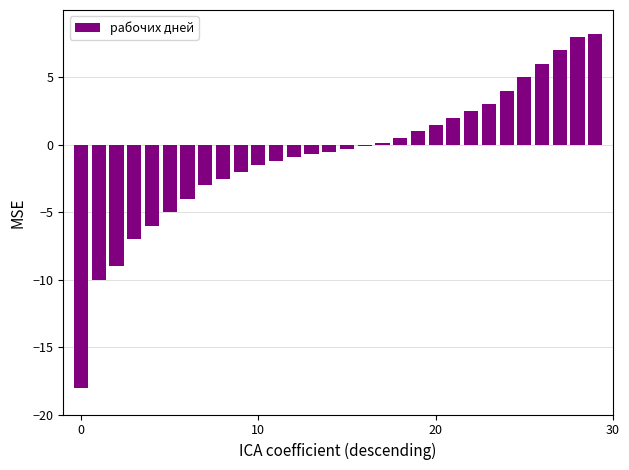

What is the smallest value displayed?

-18.0